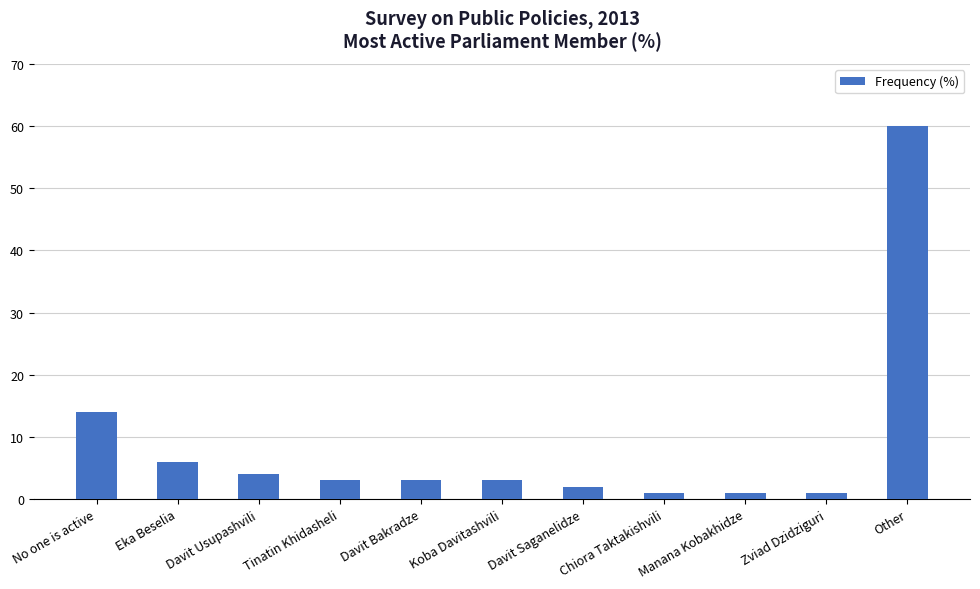

What is the sum of all values?

98